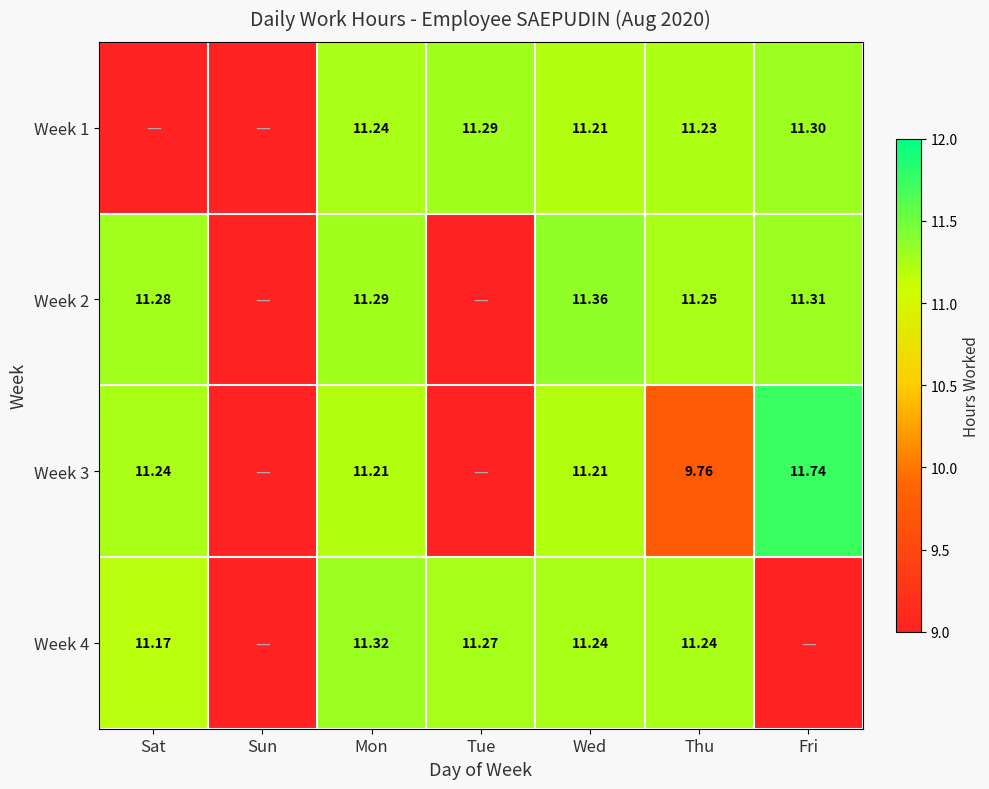

Which category has the highest value across all series?

Fri